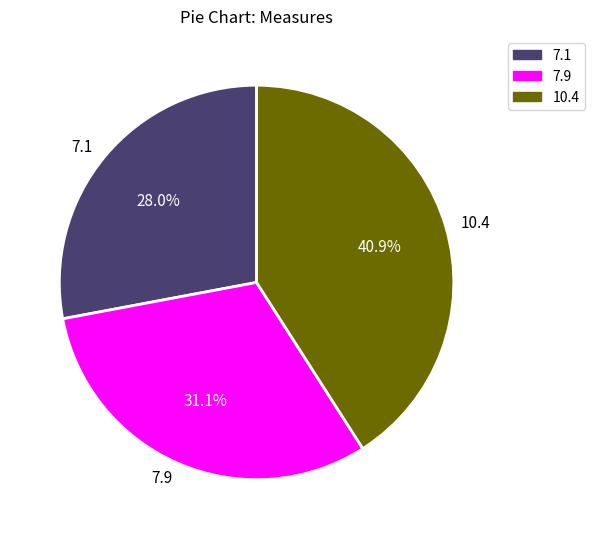

Which slice is the largest?

10.4